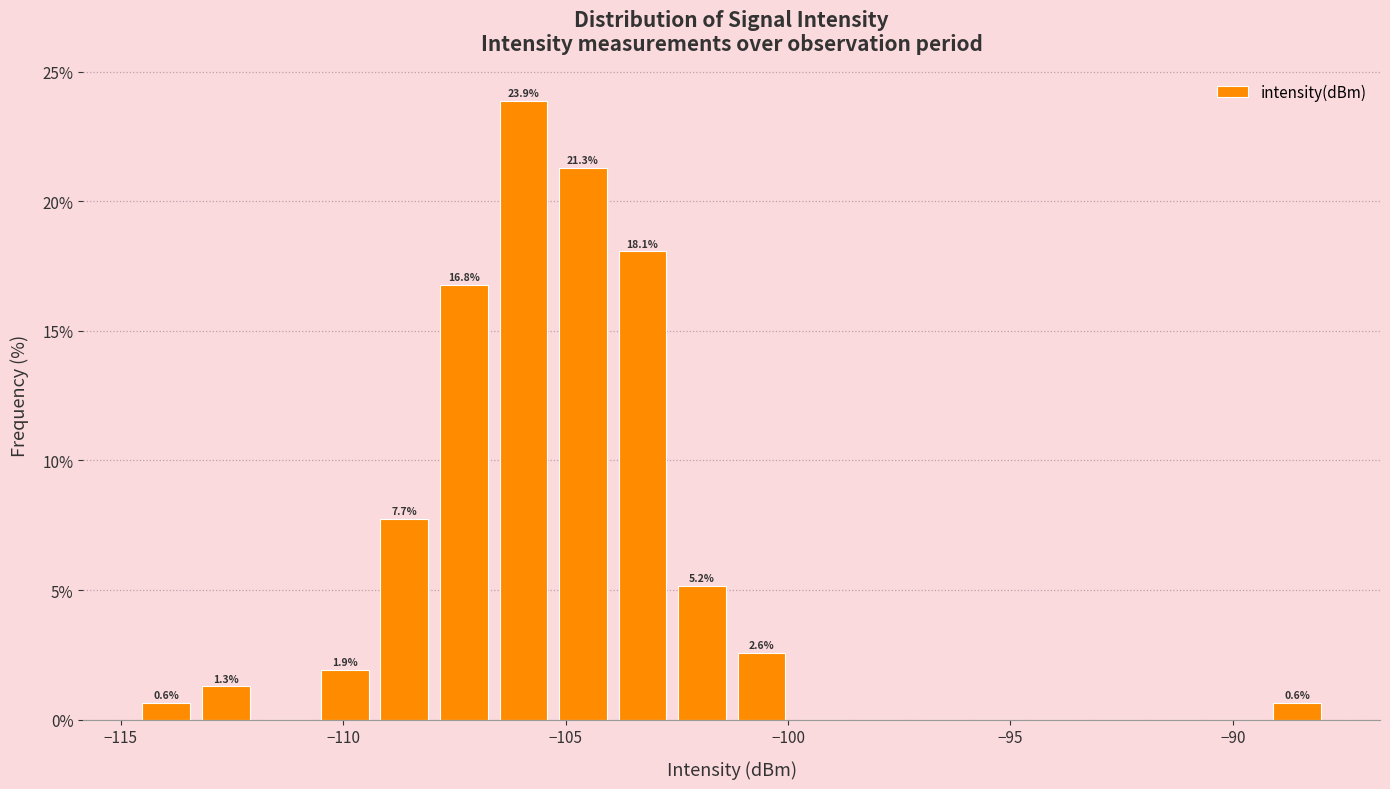

Around what value on the x-axis is the tallest bar? Give the approximate position of its centre, as read against the axis.

-106.0